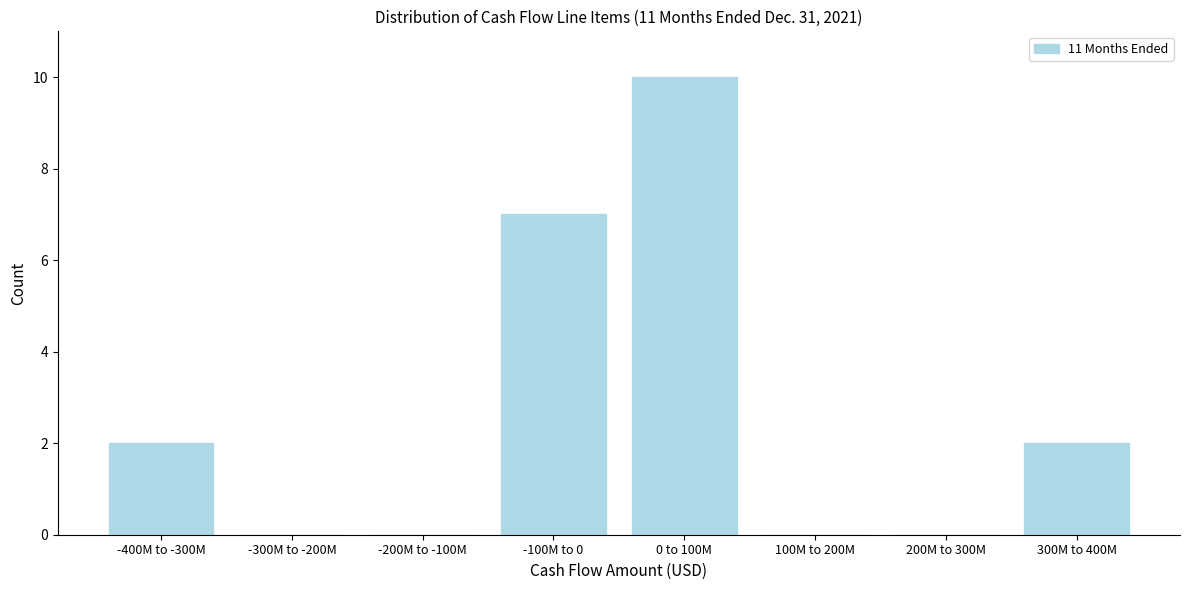

Reading left to right, list all the values displayed in this chart.

-400M to -300M=2	-300M to -200M=0	-200M to -100M=0	-100M to 0=7	0 to 100M=10	100M to 200M=0	200M to 300M=0	300M to 400M=2